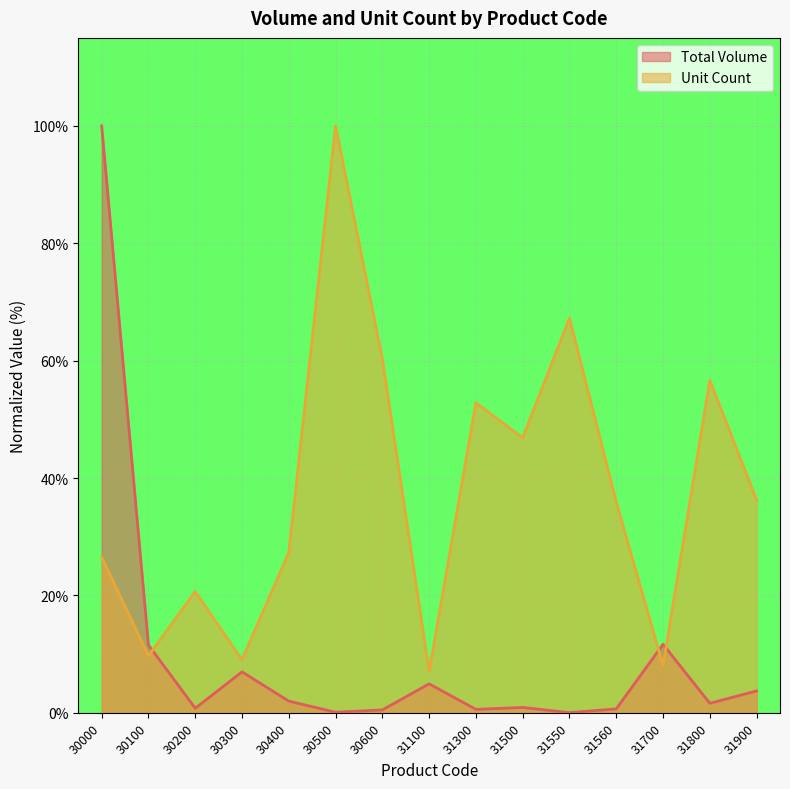

Reading left to right, extract all data points from this chart.

Total Volume: 100.0	11.6	0.8	7.0	2.0	0.1	0.5	4.9	0.6	0.9	0.0	0.7	11.7	1.6	3.7
Unit Count: 26.5	9.7	20.7	9.0	27.3	100.0	60.3	7.0	52.8	46.8	67.3	35.9	8.0	56.7	36.2